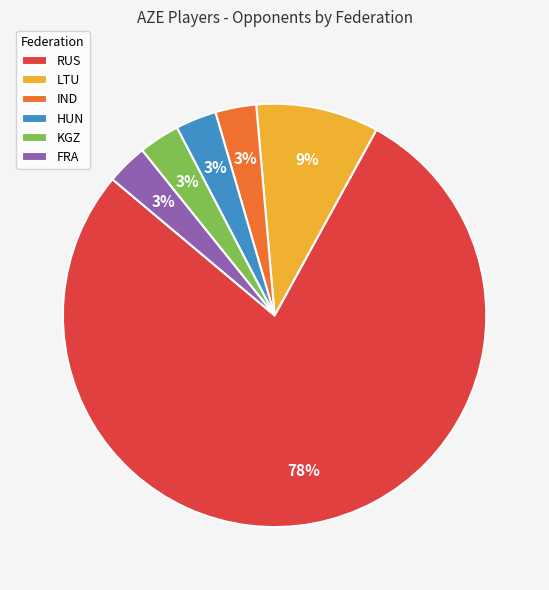

Which slice is the largest?

RUS